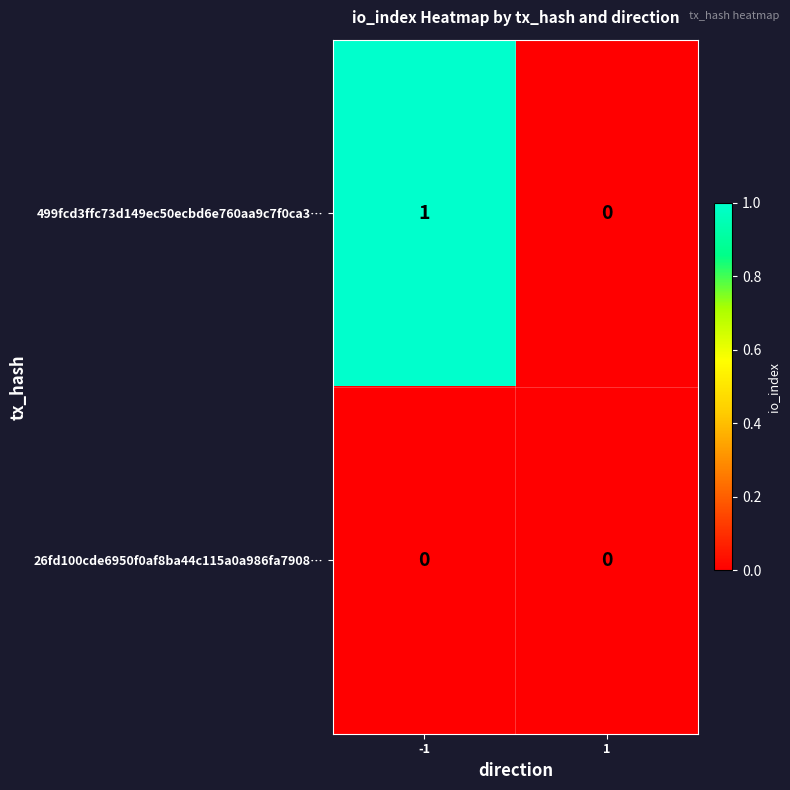

The value of 26fd100cde6950f0af8ba44c115a0a986fa7908… at -1 is 0. True or false?

True